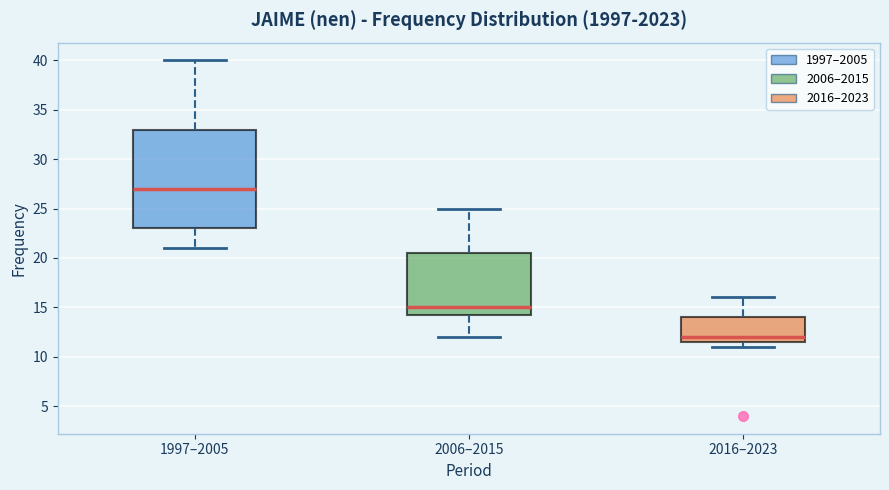

Reading left to right, transcribe this box plot: for each box, give where its median line is, the range the box spans, and where its two whiskers end, as read against the y-axis. The values are not printed on the chart, so give them approximately, as read against the axis.

1997–2005: median 27.0, box 23.0 to 33.0, whiskers 21.0 to 40.0
2006–2015: median 15.0, box 14.5 to 20.5, whiskers 12.0 to 25.0
2016–2023: median 12.0, box 11.5 to 14.0, whiskers 11.0 to 16.0